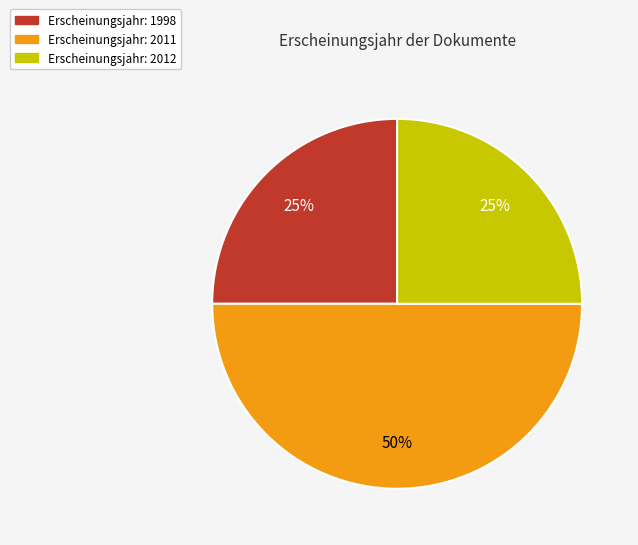

To the nearest percent, what is the average slice percentage?

33%